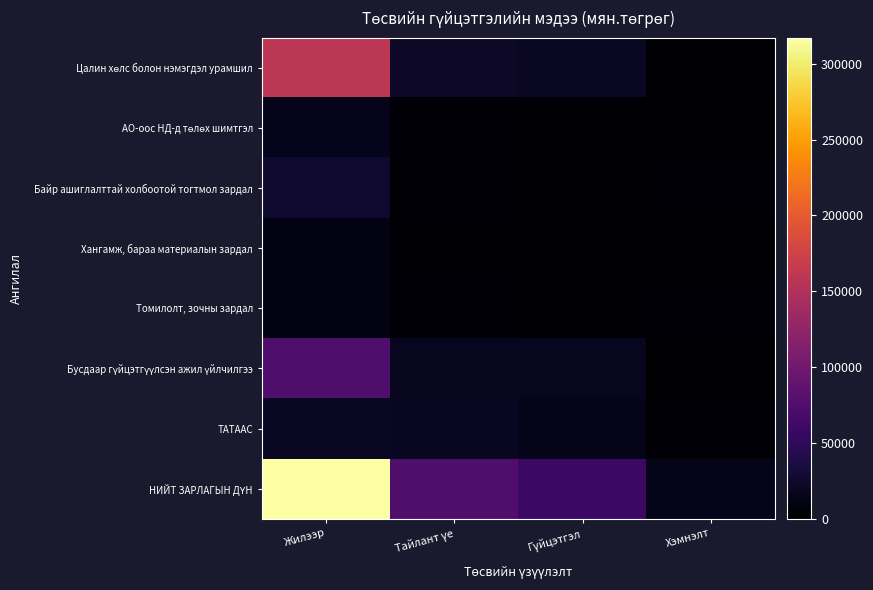

Between Жилээр and Тайлант үе, which series saw the biggest shift?

НИЙТ ЗАРЛАГЫН ДҮН